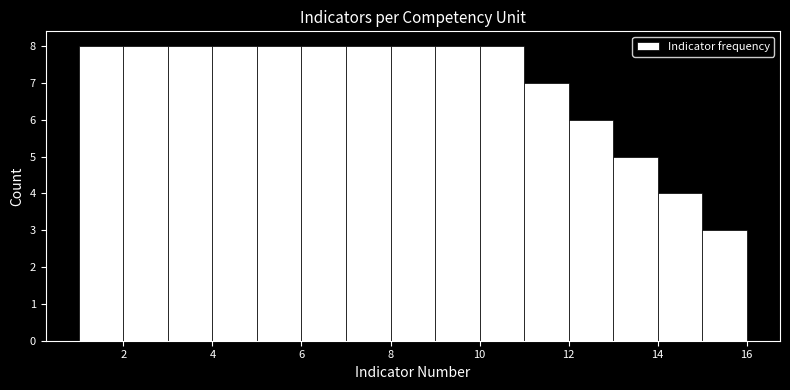

What is the height of the bar covering 1 to 2 on the x-axis? The values are not printed on the chart, so give them approximately, as read against the axis.

8